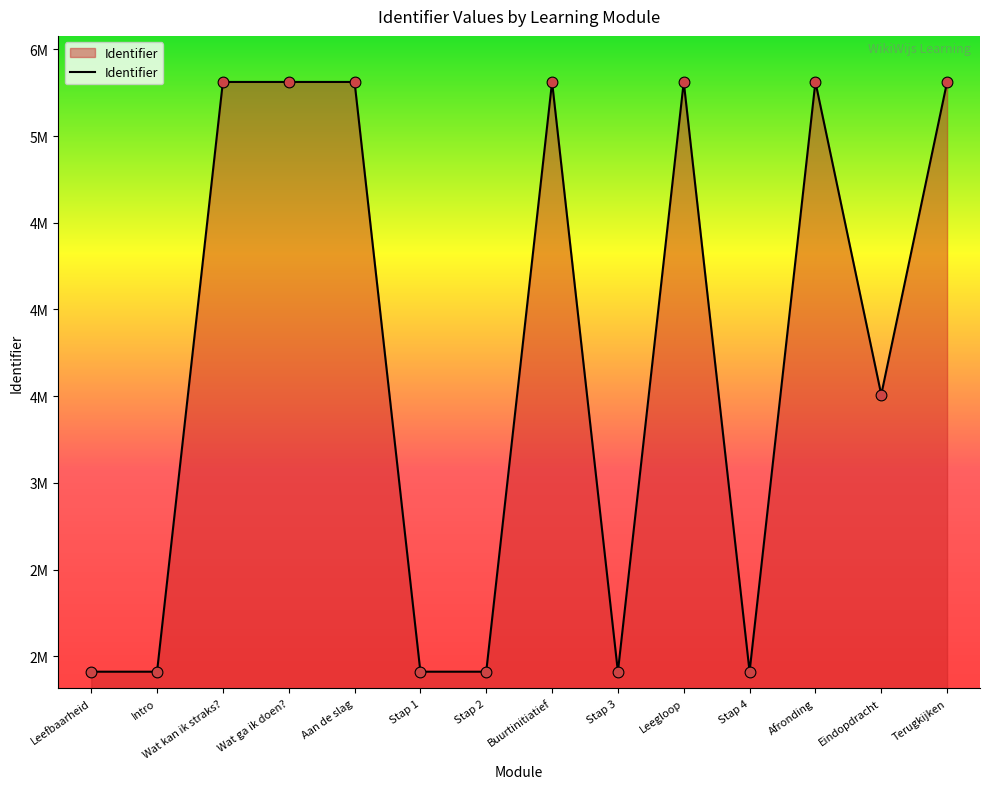

What is the ratio of the value at Leefbaarheid to the value at Wat kan ik straks??

0.4